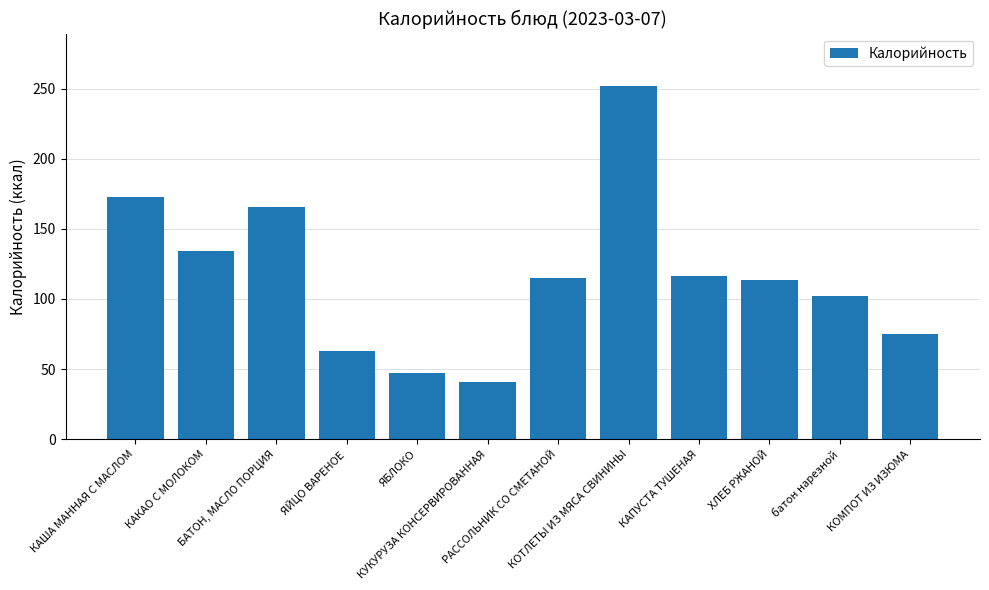

Where is the data nearest to the value 146?

КАКАО С МОЛОКОМ